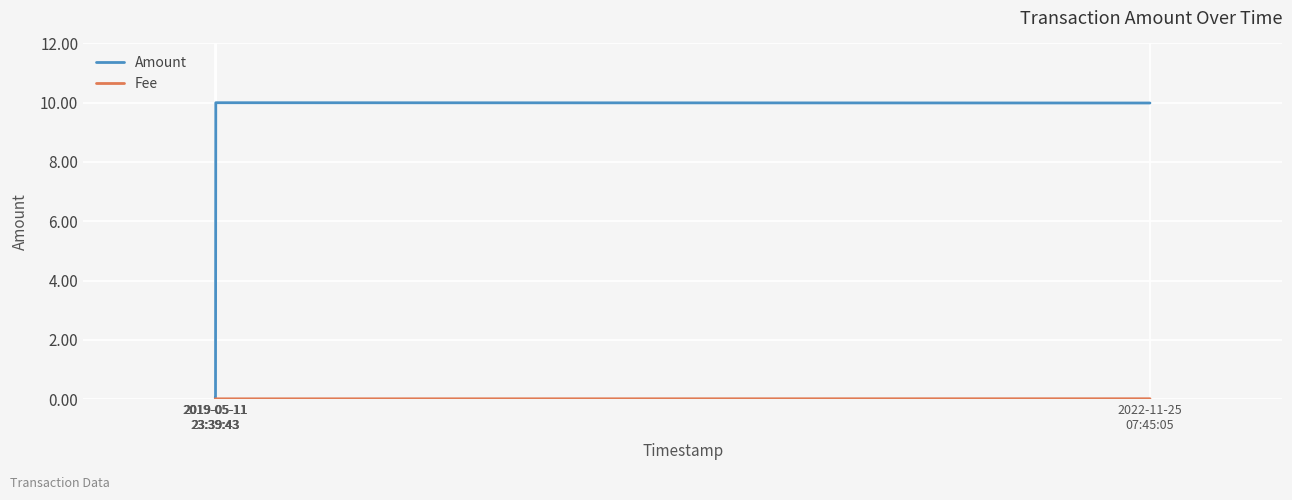

How many distinct data groups are displayed?

2